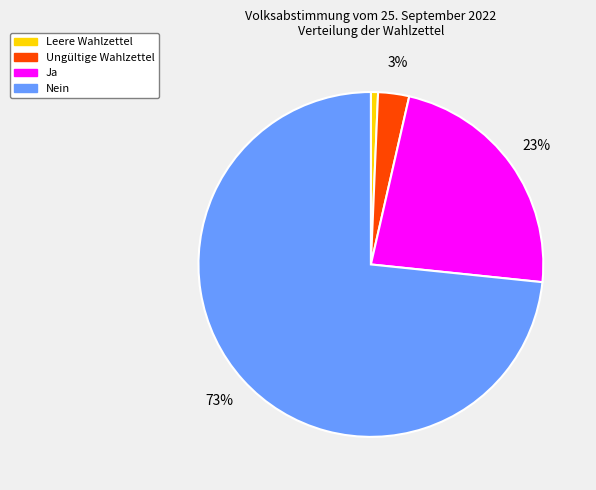

How many segments does this pie chart have?

4